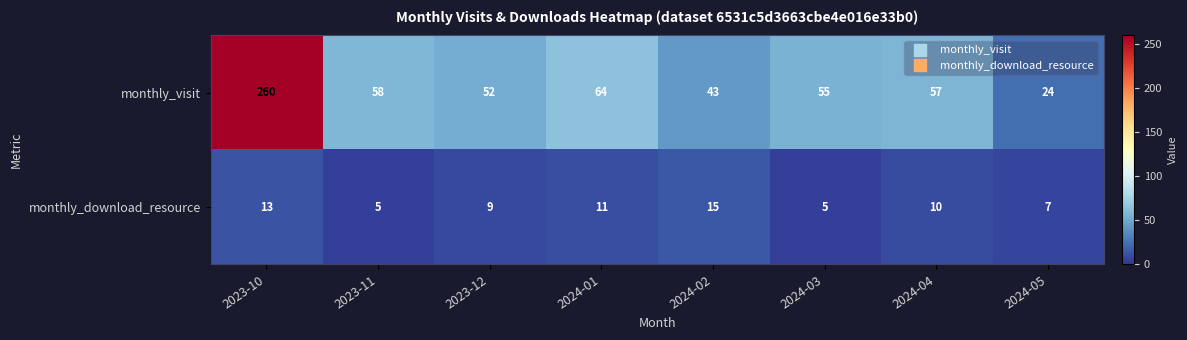

What is the difference between the highest and lowest values at 2024-03?

50